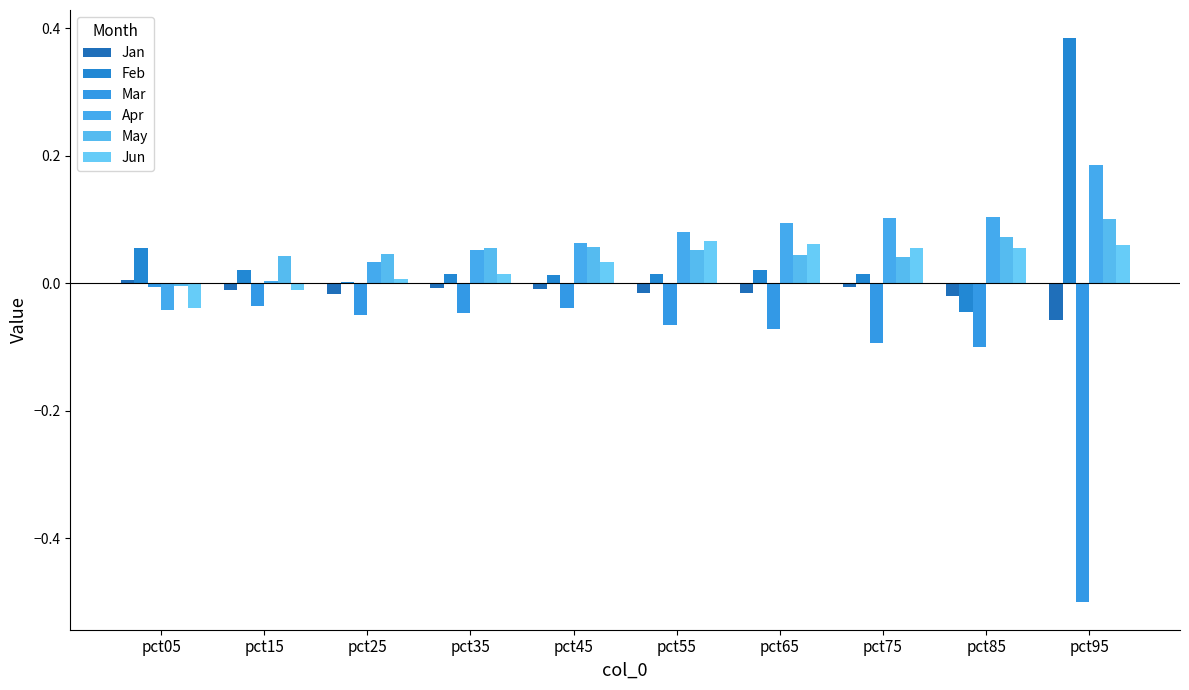

At which label does Jun first exceed 0?

pct25